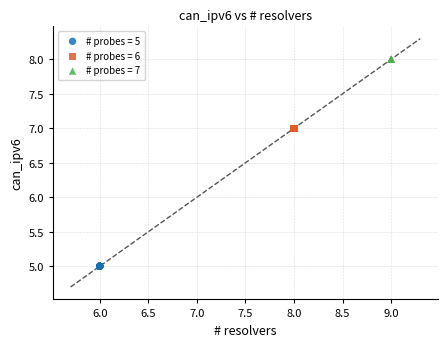

Which series reaches the minimum Y coordinate?

# probes = 5